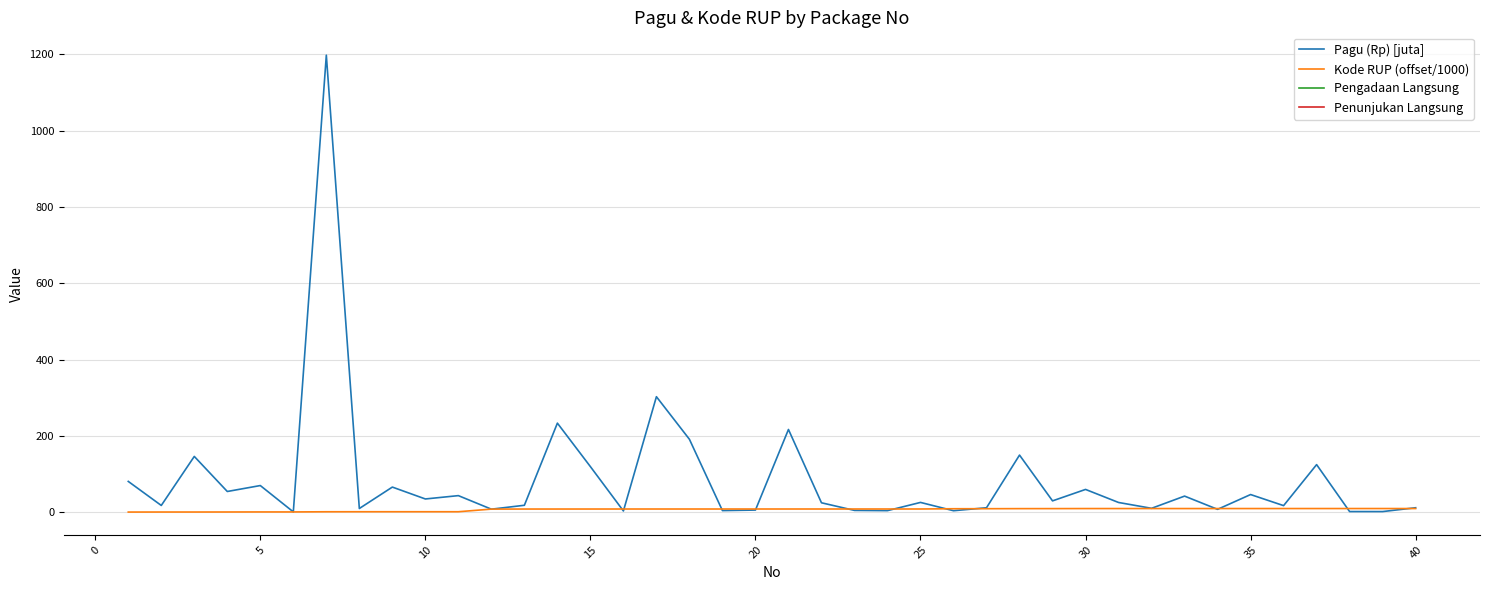

Rank the series by their average value, from highest to lowest.

Pagu (Rp) [juta], Kode RUP (offset/1000)